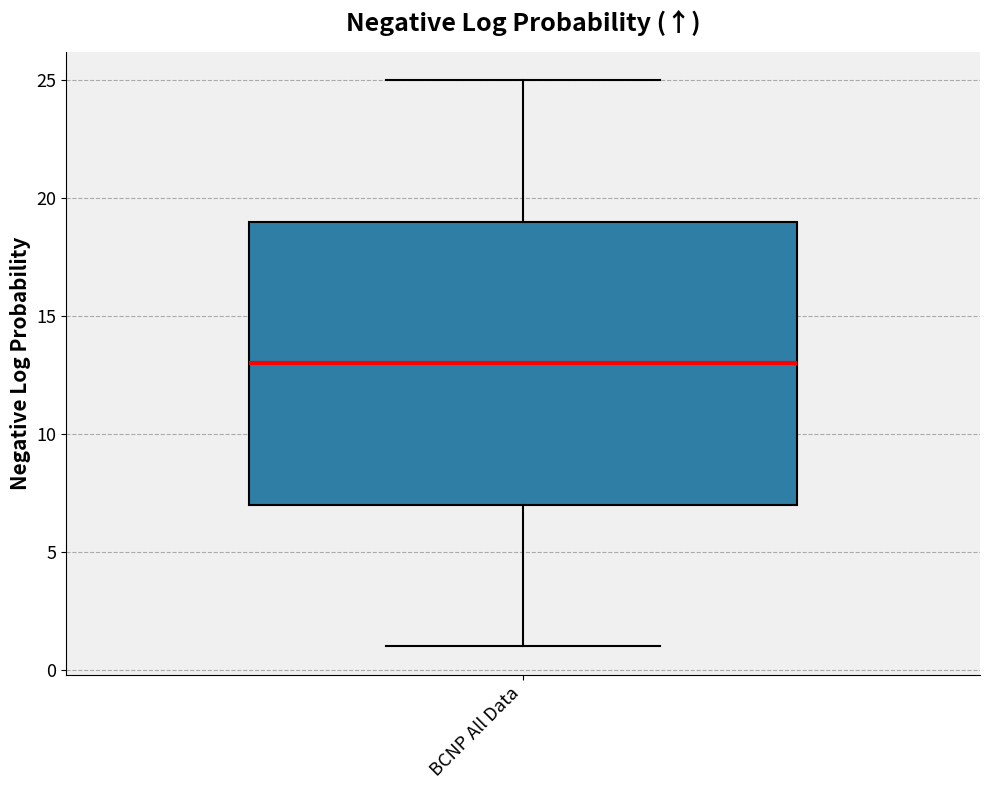

Where does the upper whisker of the box for BCNP All Data end on the y-axis? The values are not printed on the chart, so give them approximately, as read against the axis.

25